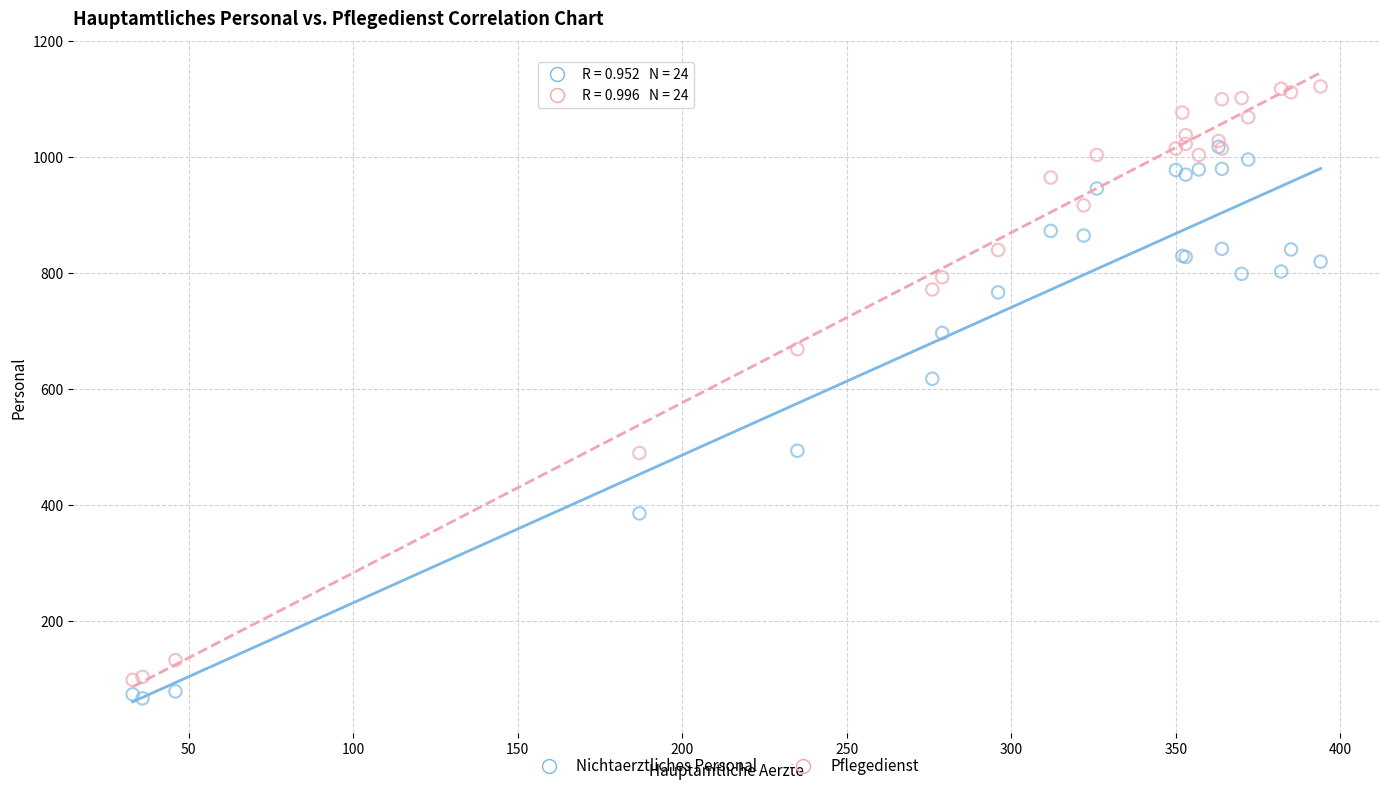

Which series contains the highest Y value?

Pflegedienst